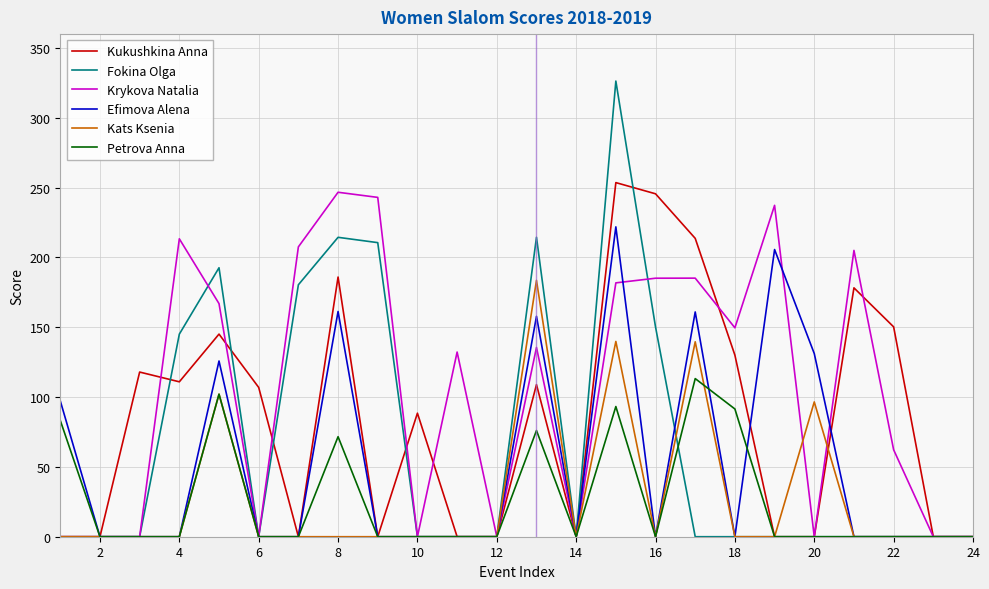

What is the highest value of the Fokina Olga series?

326.4